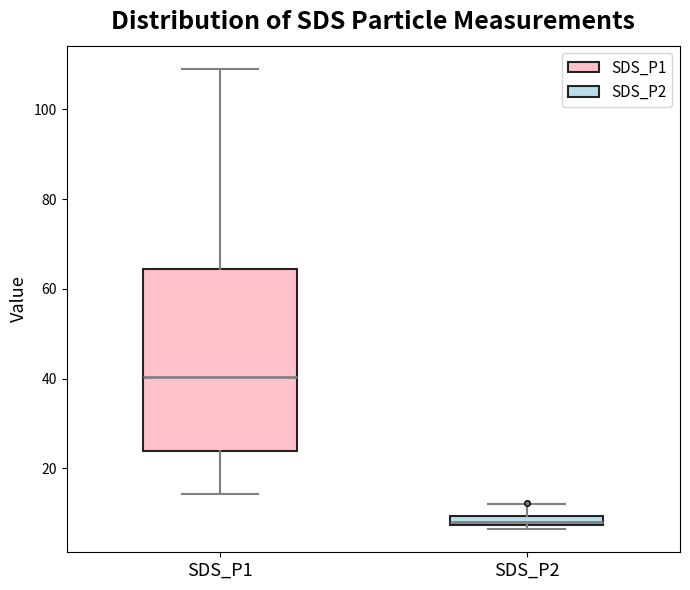

Where is the upper edge of the box for SDS_P1 on the y-axis? The values are not printed on the chart, so give them approximately, as read against the axis.

64